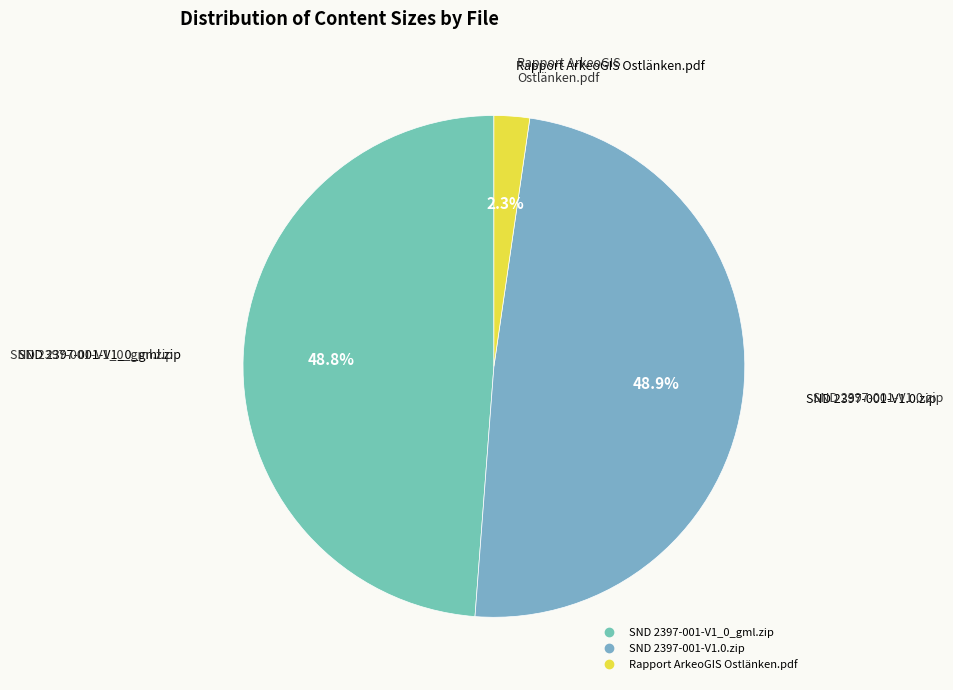

What is the ratio of the value at SND 2397-001-V1_0_gml.zip to the value at SND 2397-001-V1.0.zip?

1.0